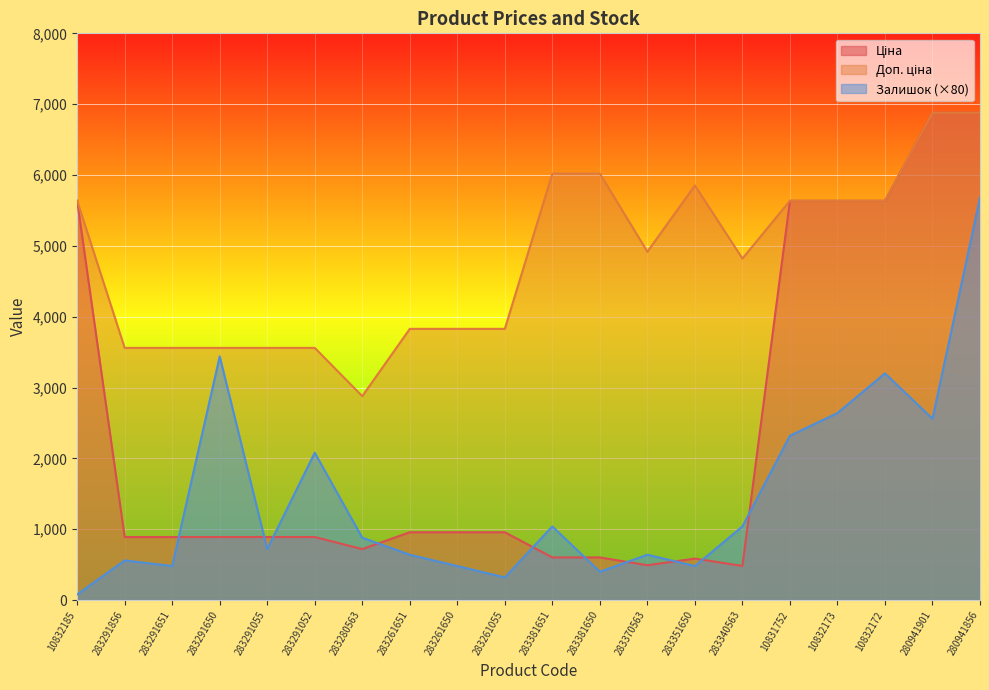

What is the label of the 5th point from the right?

10831752